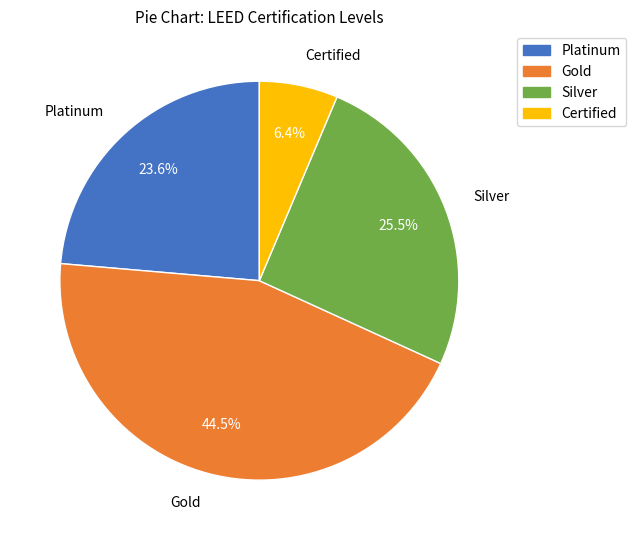

The Platinum slice represents 24% of the pie. True or false?

True